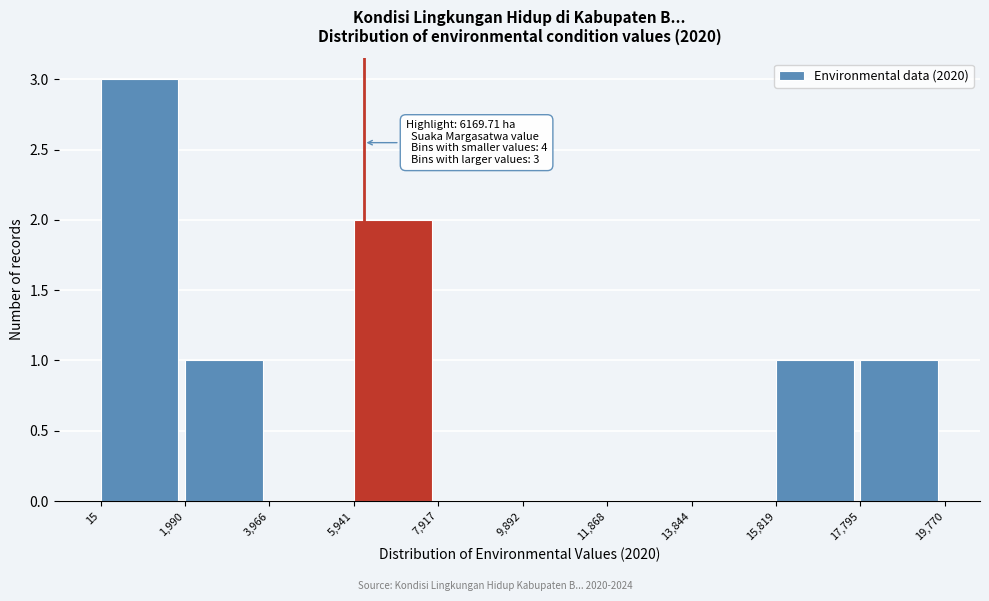

Which range on the x-axis has the tallest bar?

15 to 1,990